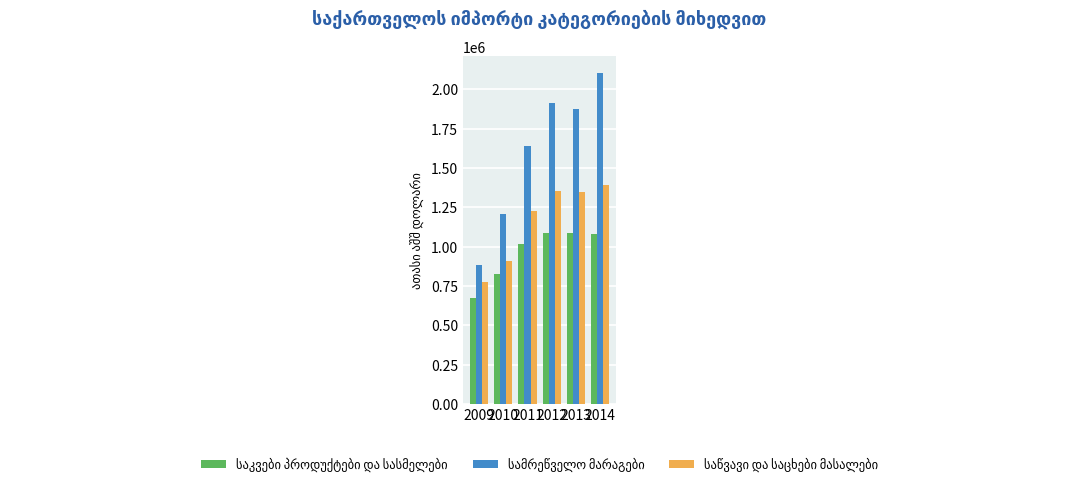

How many bars are there in total?

18